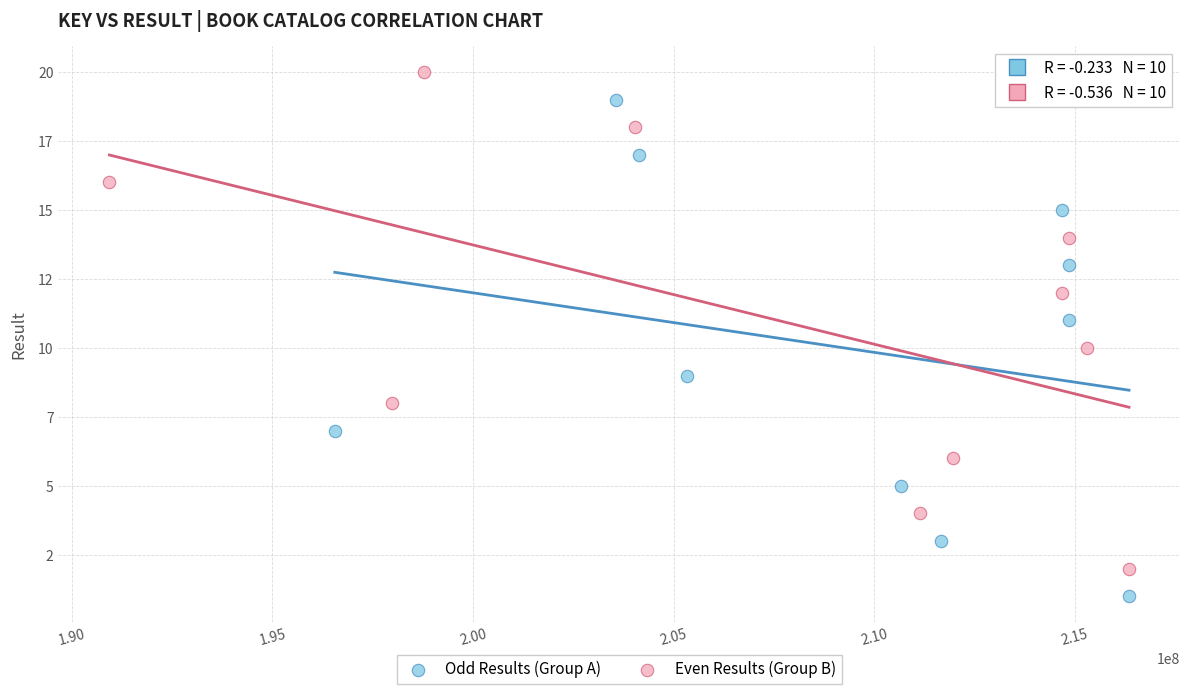

What are all the series names shown in the legend?

Odd Results (Group A), Even Results (Group B)